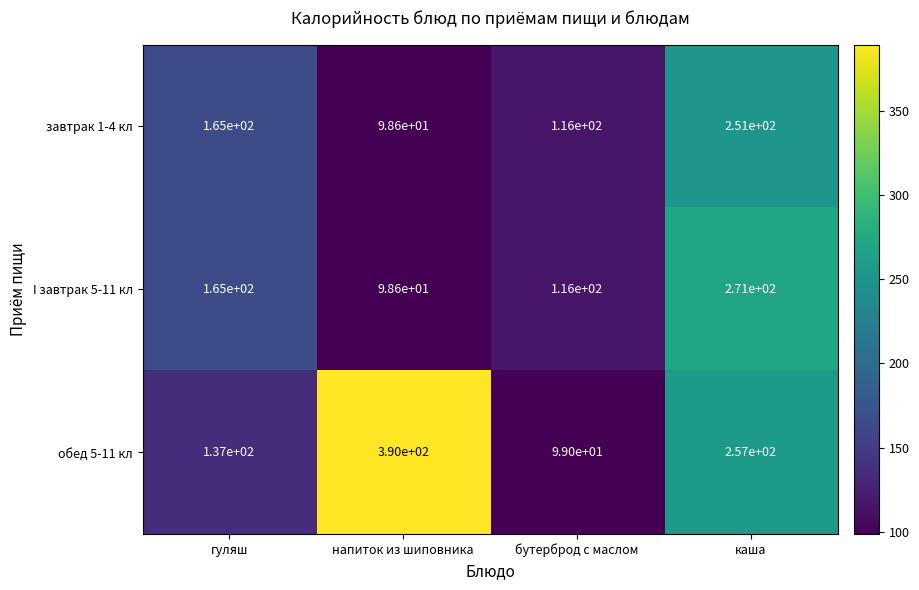

What is the total value across all series at напиток из шиповника?

587.2